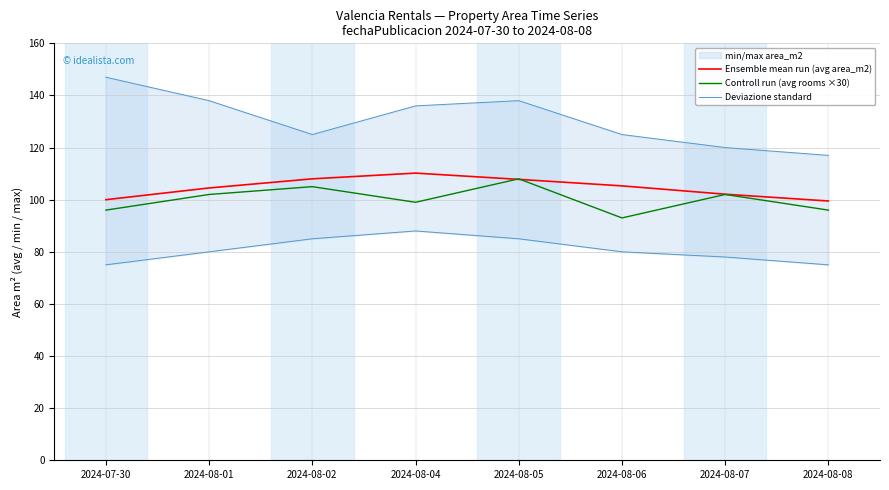

Reading left to right, what are all the values shown in this chart?

Ensemble mean run (avg area_m2): 2024-07-30=100.0	2024-08-01=104.5	2024-08-02=108.0	2024-08-04=110.2	2024-08-05=107.8	2024-08-06=105.3	2024-08-07=102.1	2024-08-08=99.5
Controll run (avg rooms ×30): 2024-07-30=96.0	2024-08-01=102.0	2024-08-02=105.0	2024-08-04=99.0	2024-08-05=108.0	2024-08-06=93.0	2024-08-07=102.0	2024-08-08=96.0
Deviazione standard: 2024-07-30=75.0	2024-08-01=80.0	2024-08-02=85.0	2024-08-04=88.0	2024-08-05=85.0	2024-08-06=80.0	2024-08-07=78.0	2024-08-08=75.0